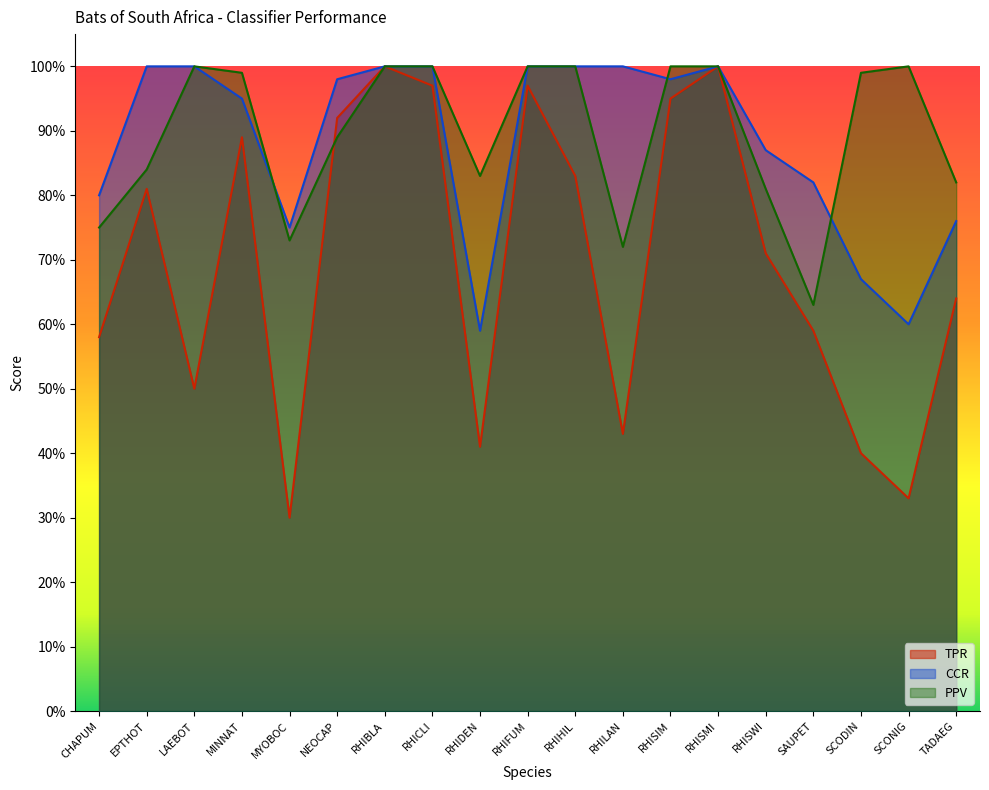

What is the value of the PPV point at the 9th from the left?

0.8